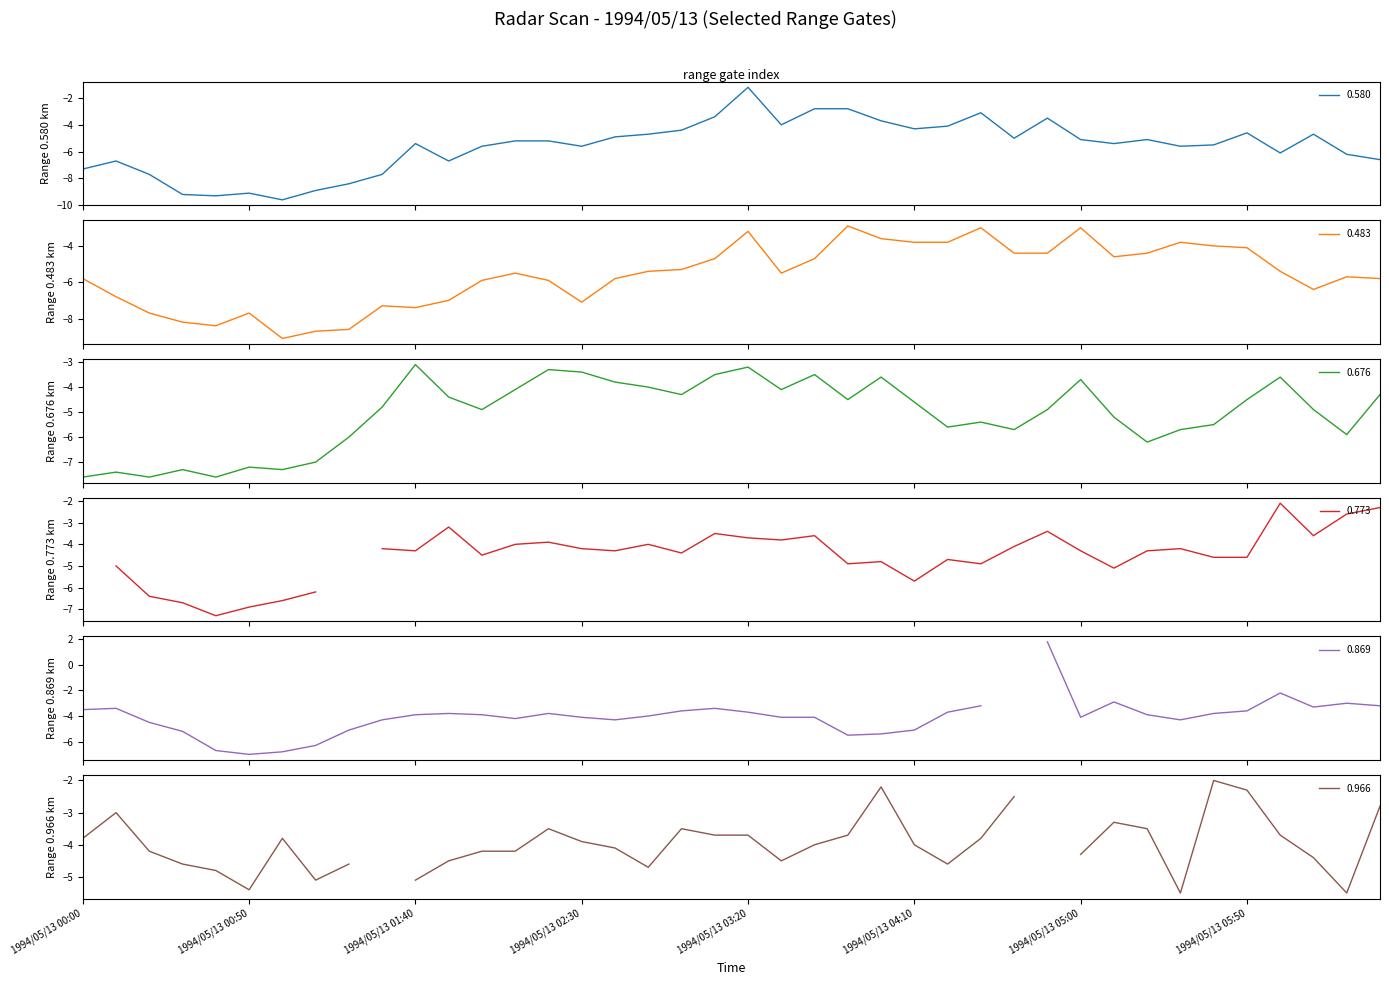

True or false: 0.676 has more than 0 interior local peaks.

True